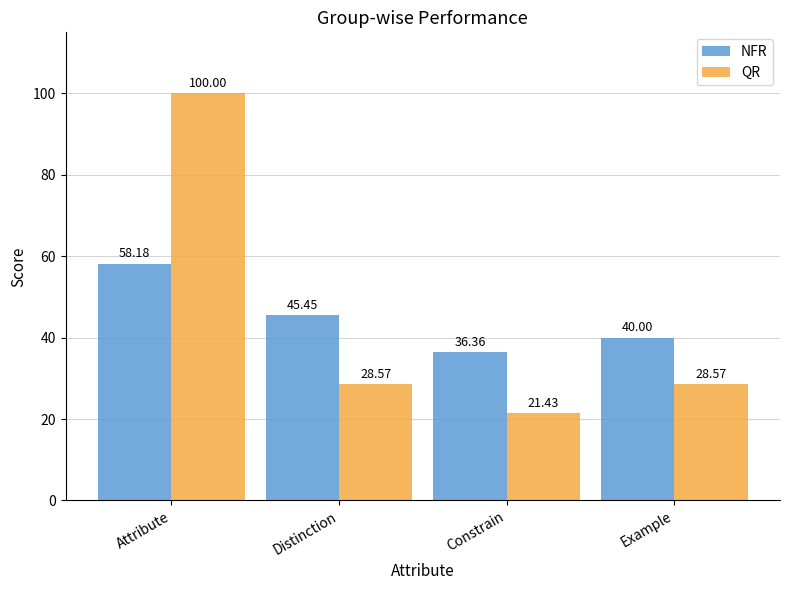

What is the difference between the highest and lowest values at Attribute?

41.8